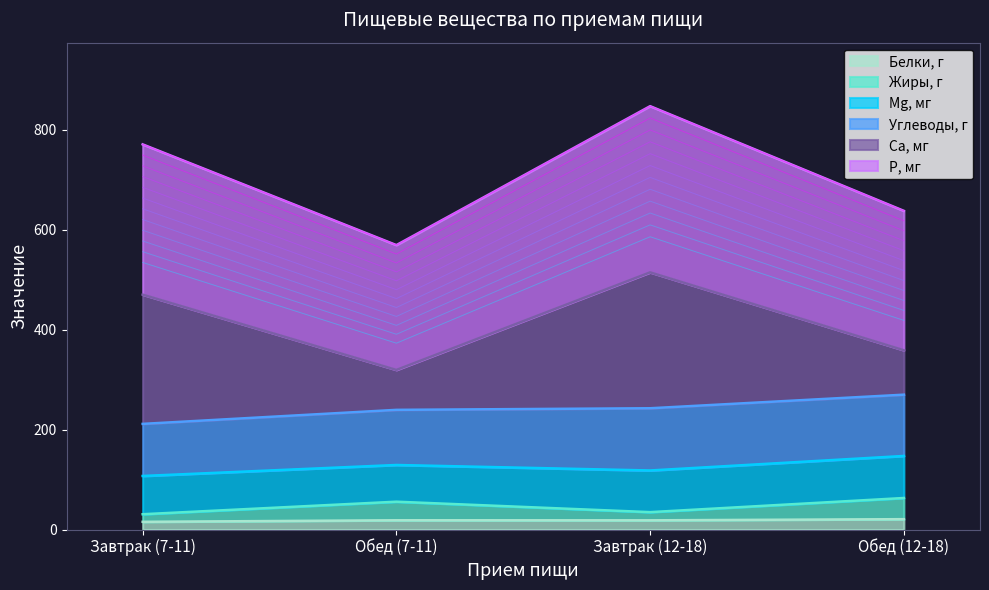

Which series has the largest total across all categories?

Р, мг